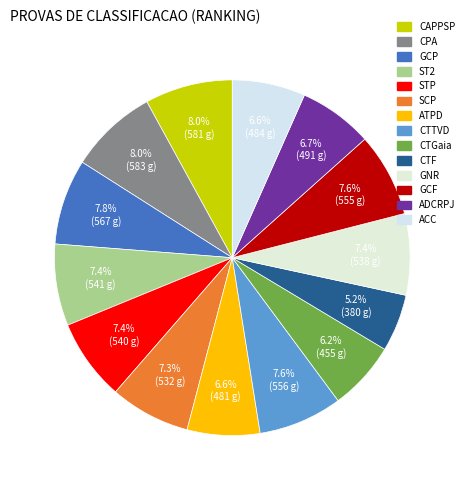

How many slices are in this pie chart?

14